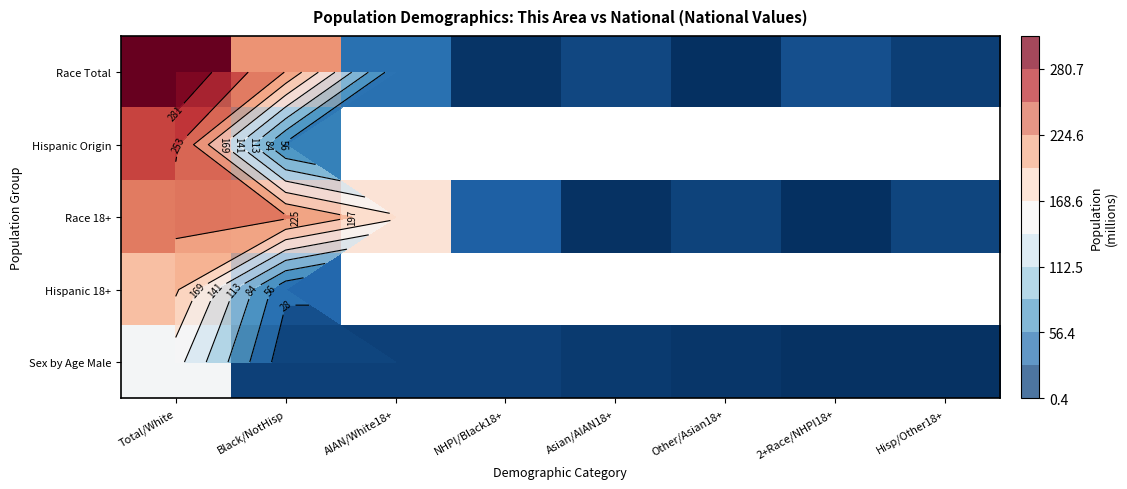

What is the maximum value shown in the chart?

308.7